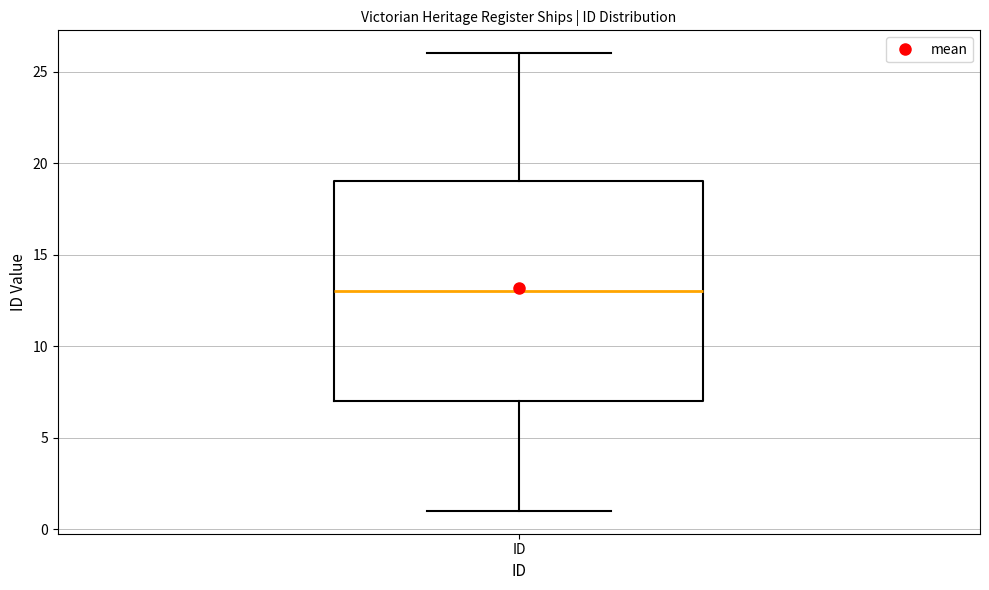

Where does the lower whisker of the box for ID end on the y-axis? The values are not printed on the chart, so give them approximately, as read against the axis.

1